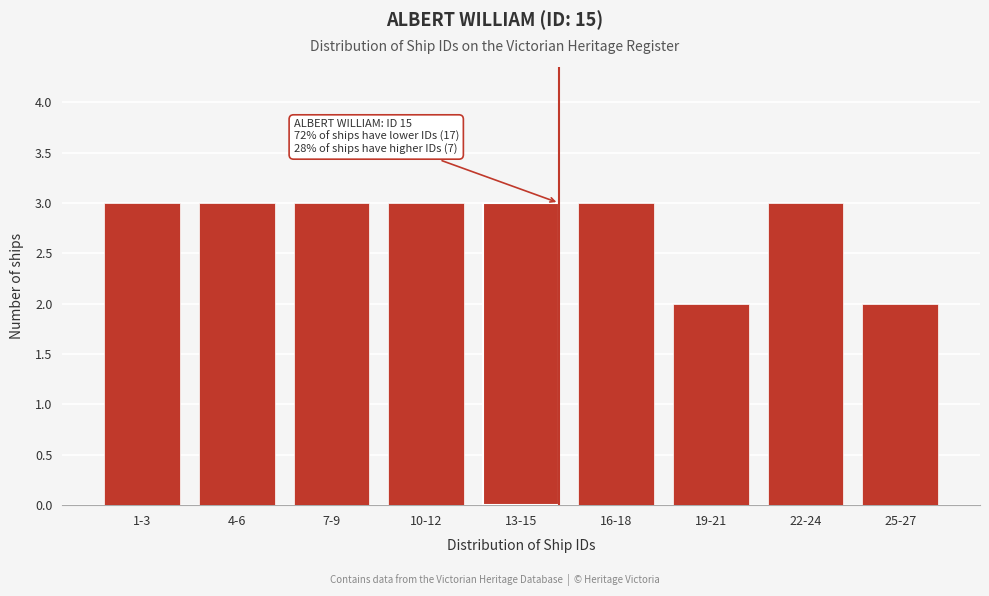

Reading left to right, transcribe all the data shown in this chart.

1-3=3	4-6=3	7-9=3	10-12=3	13-15=3	16-18=3	19-21=2	22-24=3	25-27=2